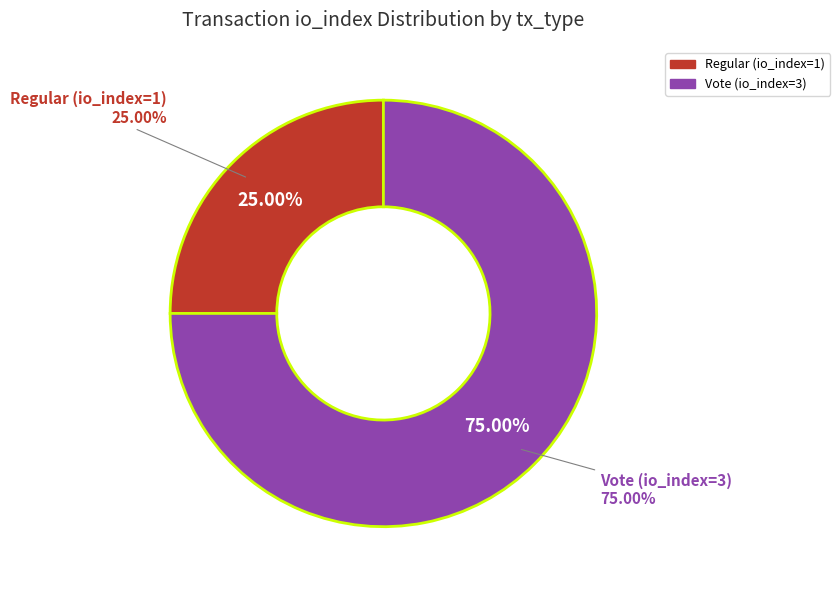

Is it true that Vote (io_index=3) is 61% of the pie?

False